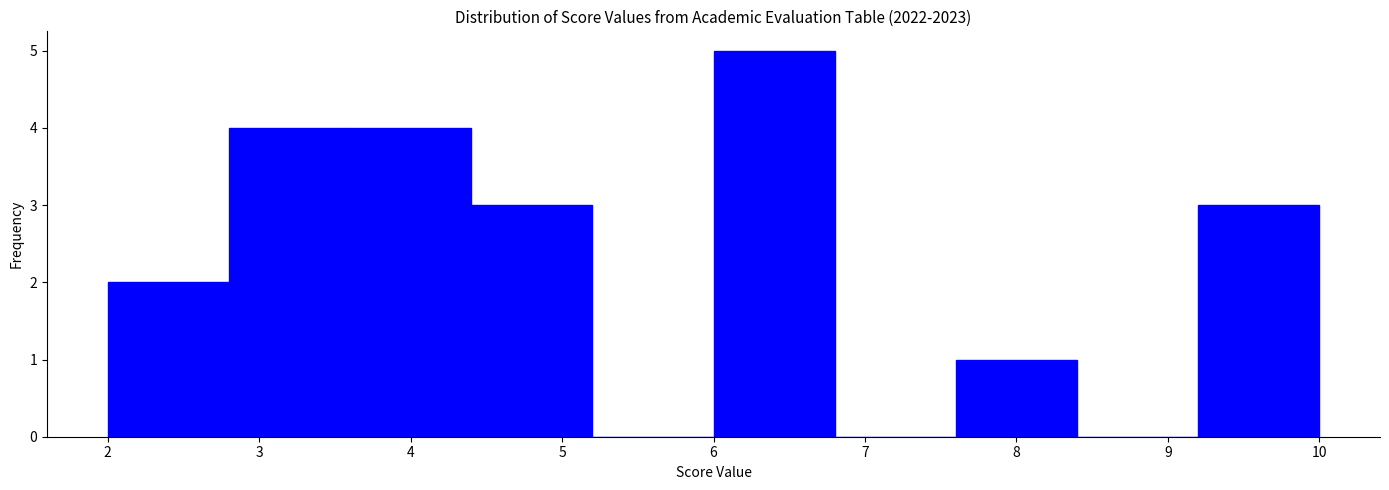

How tall is the bar that spans 6.0 to 6.8 on the x-axis? The values are not printed on the chart, so give them approximately, as read against the axis.

5